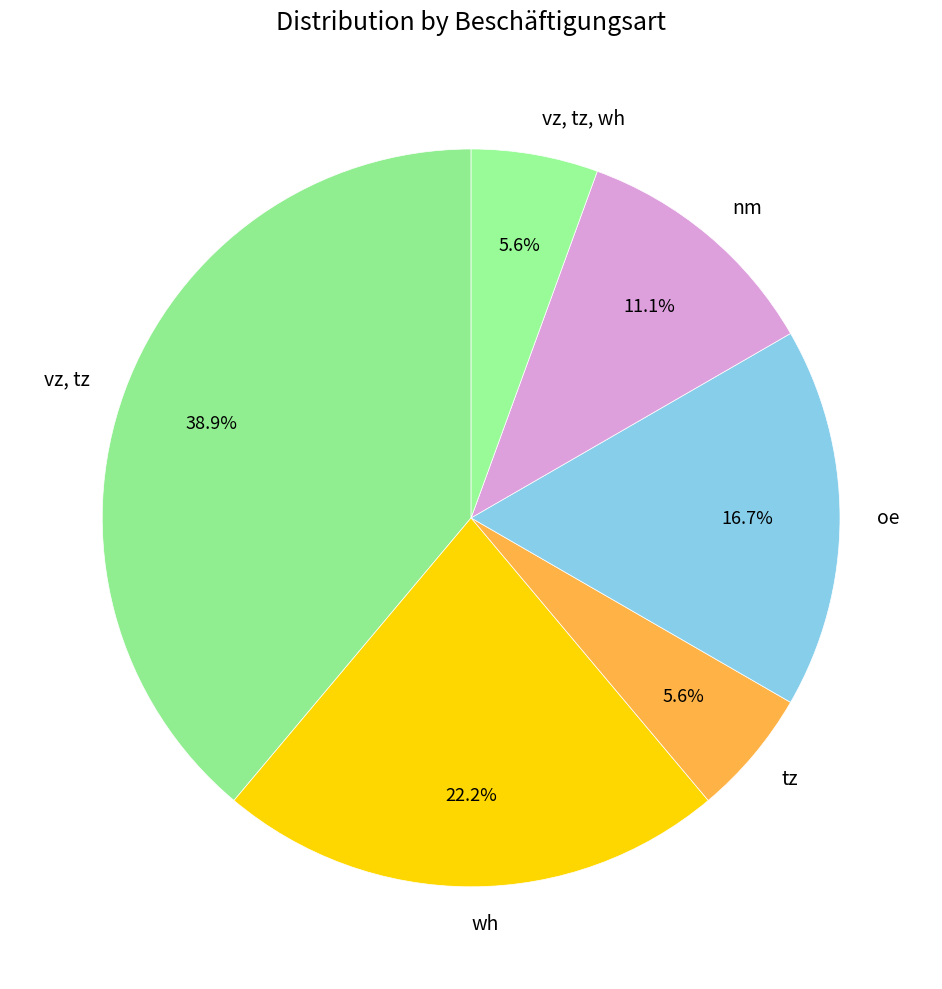

How many slices are in this pie chart?

6